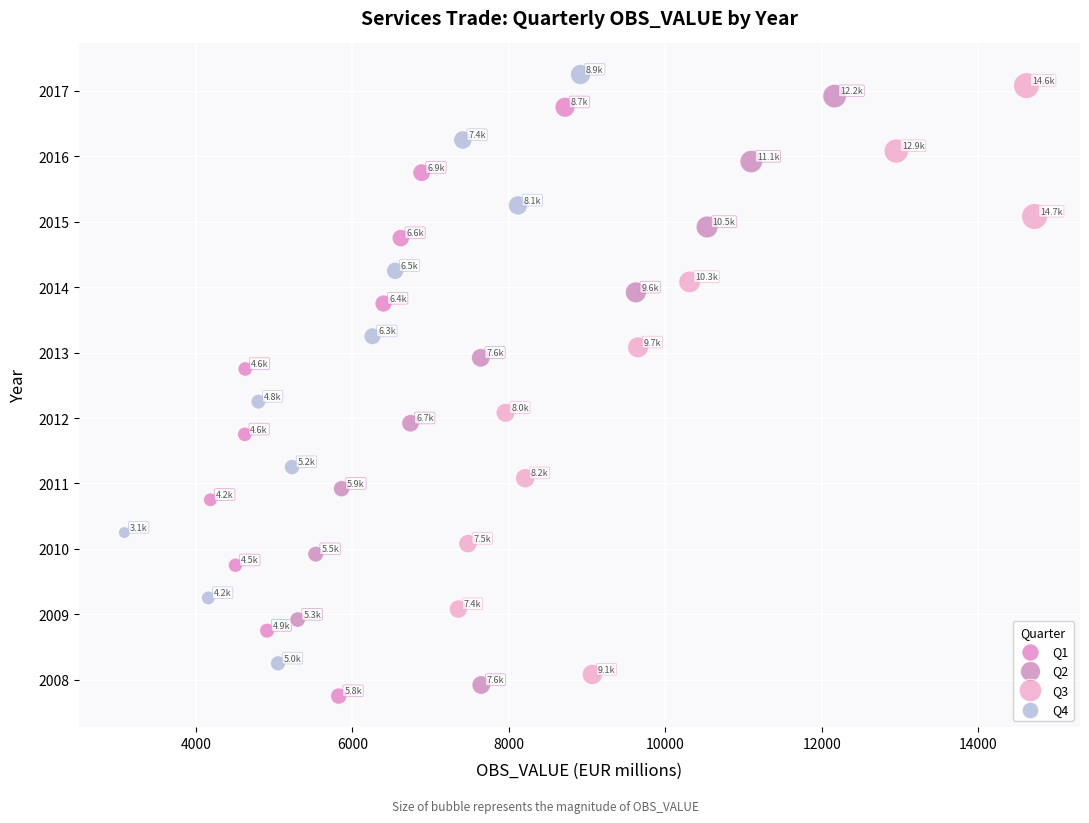

What are all the series names shown in the legend?

Q1, Q2, Q3, Q4